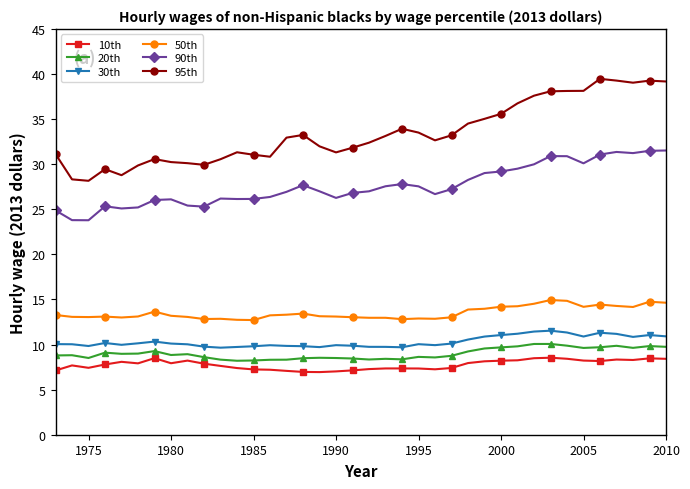

How many categories are shown in the chart?

38